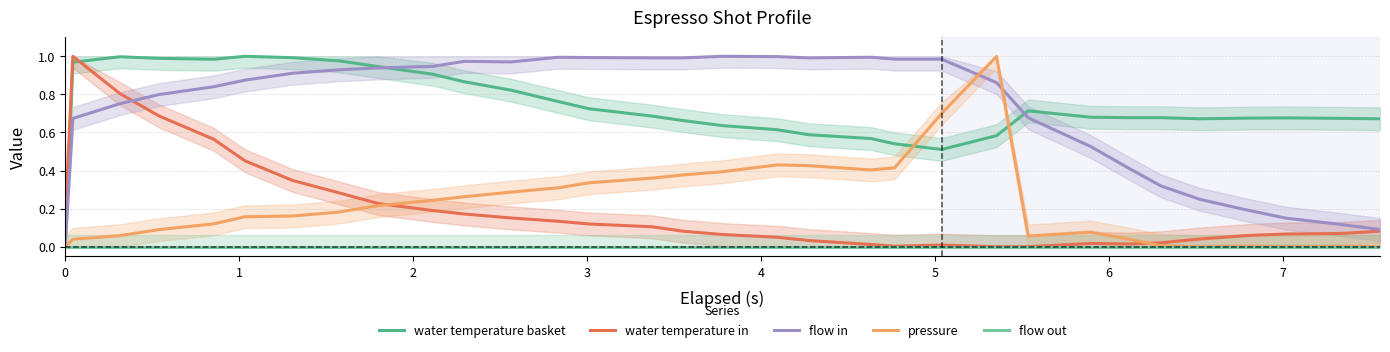

Does the chart display data point markers on the line(s)?

No